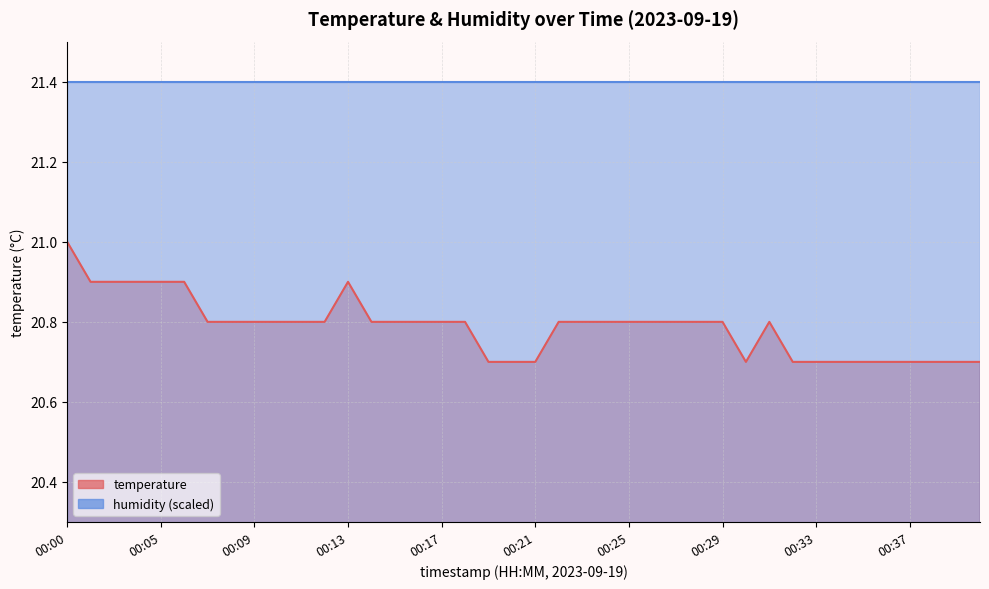

Rank the categories by value from highest to lowest.

00:00, 00:01, 00:02, 00:04, 00:05, 00:06, 00:13, 00:07, 00:08, 00:09, 00:10, 00:11, 00:12, 00:14, 00:15, 00:16, 00:17, 00:18, 00:22, 00:23, 00:24, 00:25, 00:26, 00:27, 00:28, 00:29, 00:31, 00:19, 00:20, 00:21, 00:30, 00:32, 00:33, 00:34, 00:35, 00:36, 00:37, 00:38, 00:39, 00:40